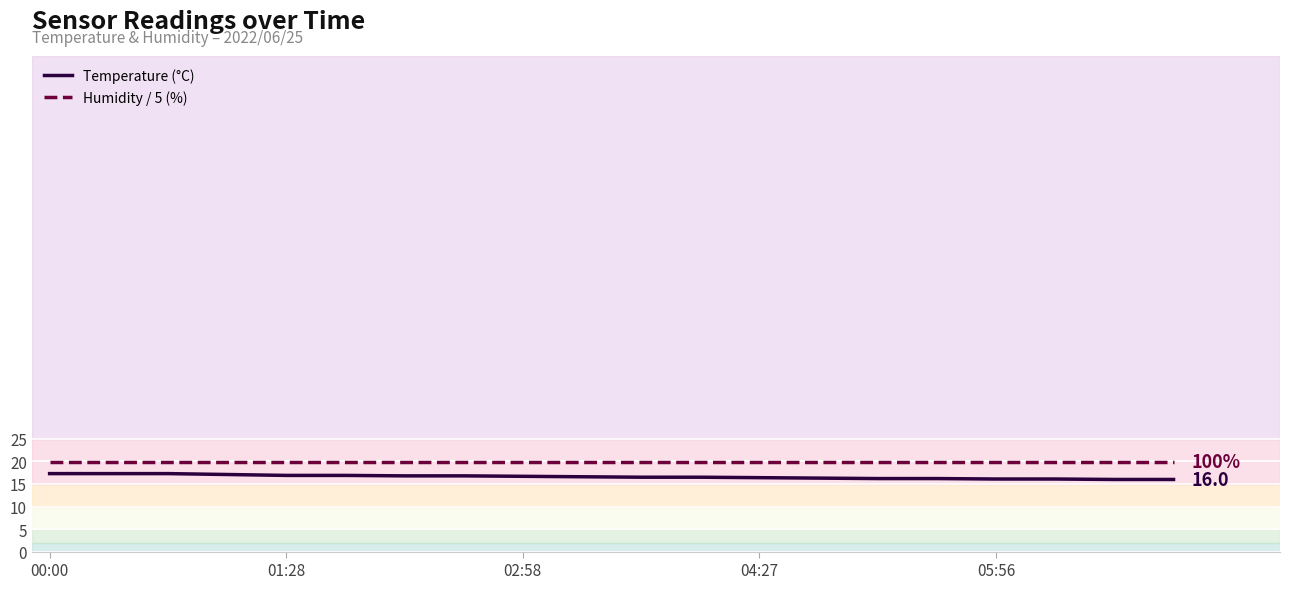

Which series has the widest spread of values?

Temperature (°C)